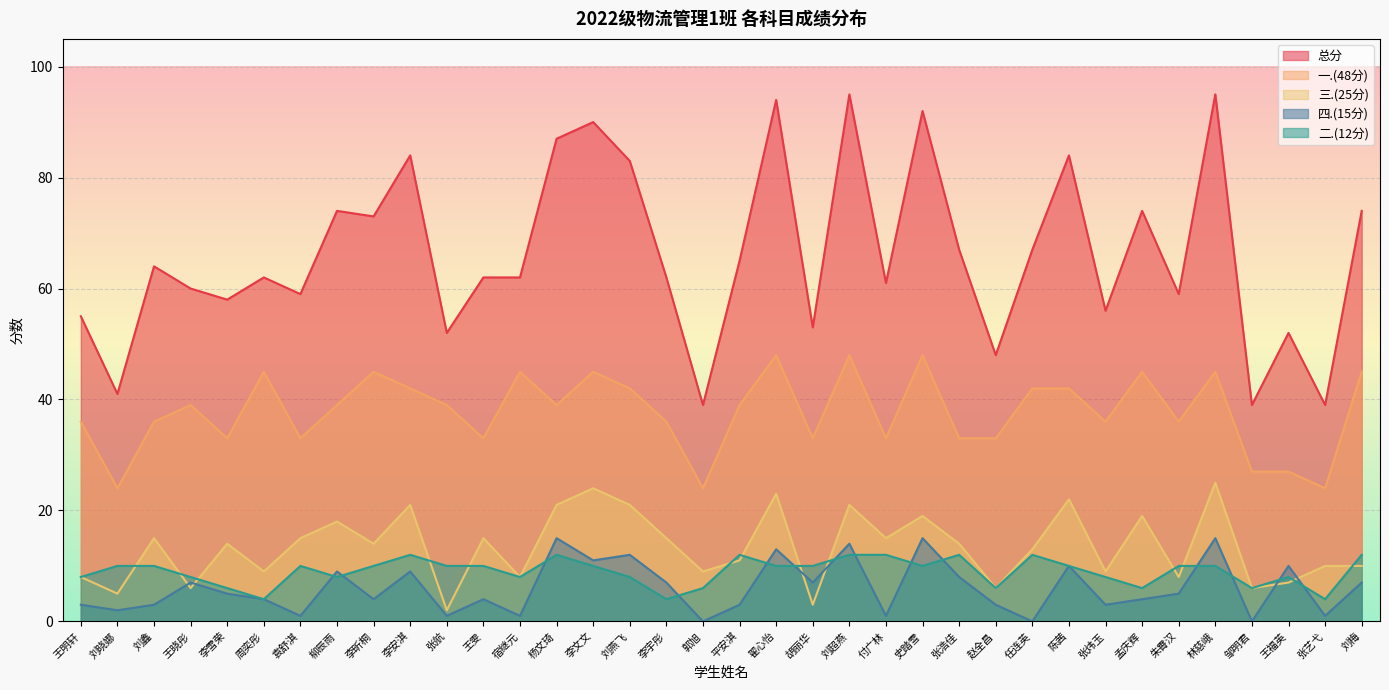

At which label is 一.(48分) closest to 36?

王明轩